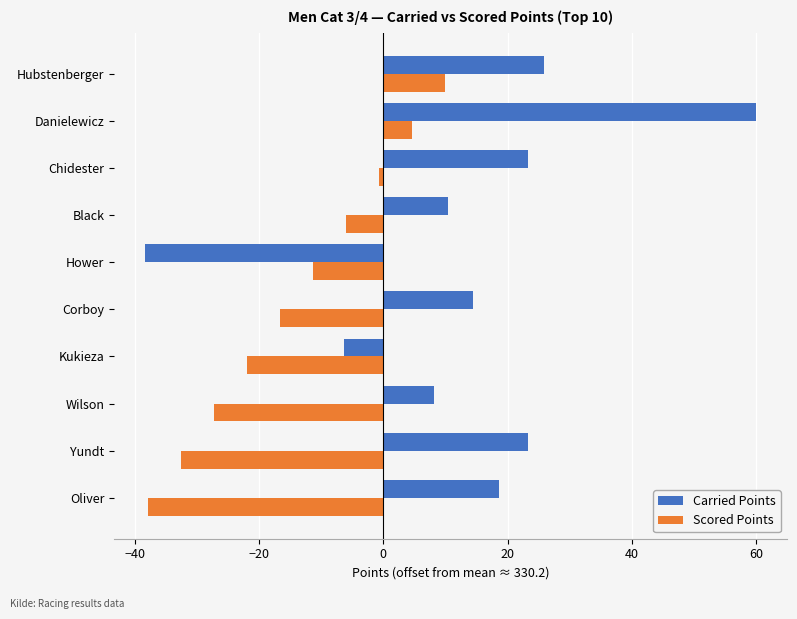

At which category is the sum across all series the highest?

Danielewicz